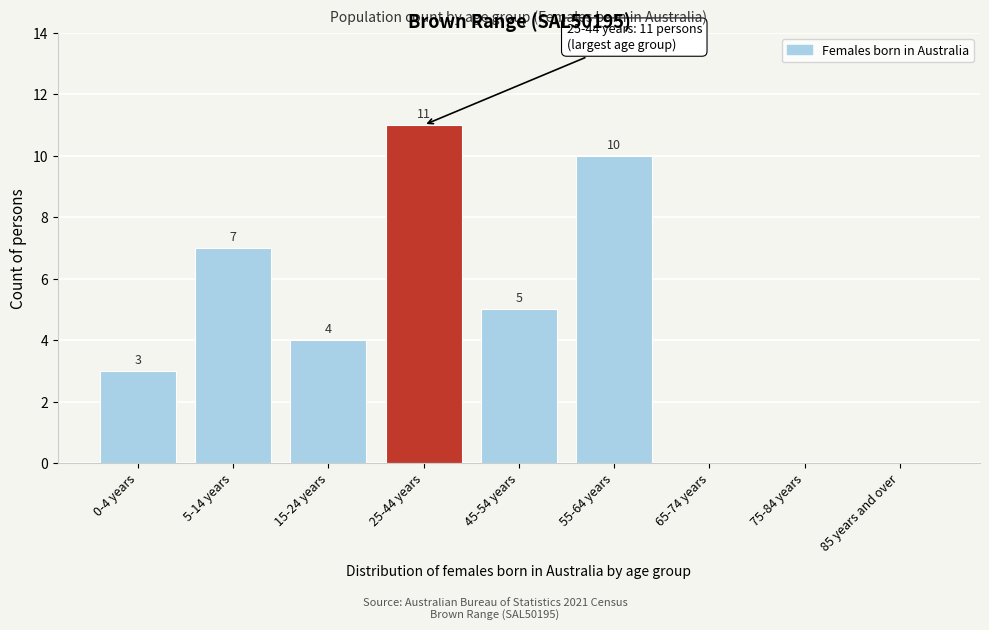

Reading left to right, extract all data points from this chart.

0-4 years=3	5-14 years=7	15-24 years=4	25-44 years=11	45-54 years=5	55-64 years=10	65-74 years=0	75-84 years=0	85 years and over=0